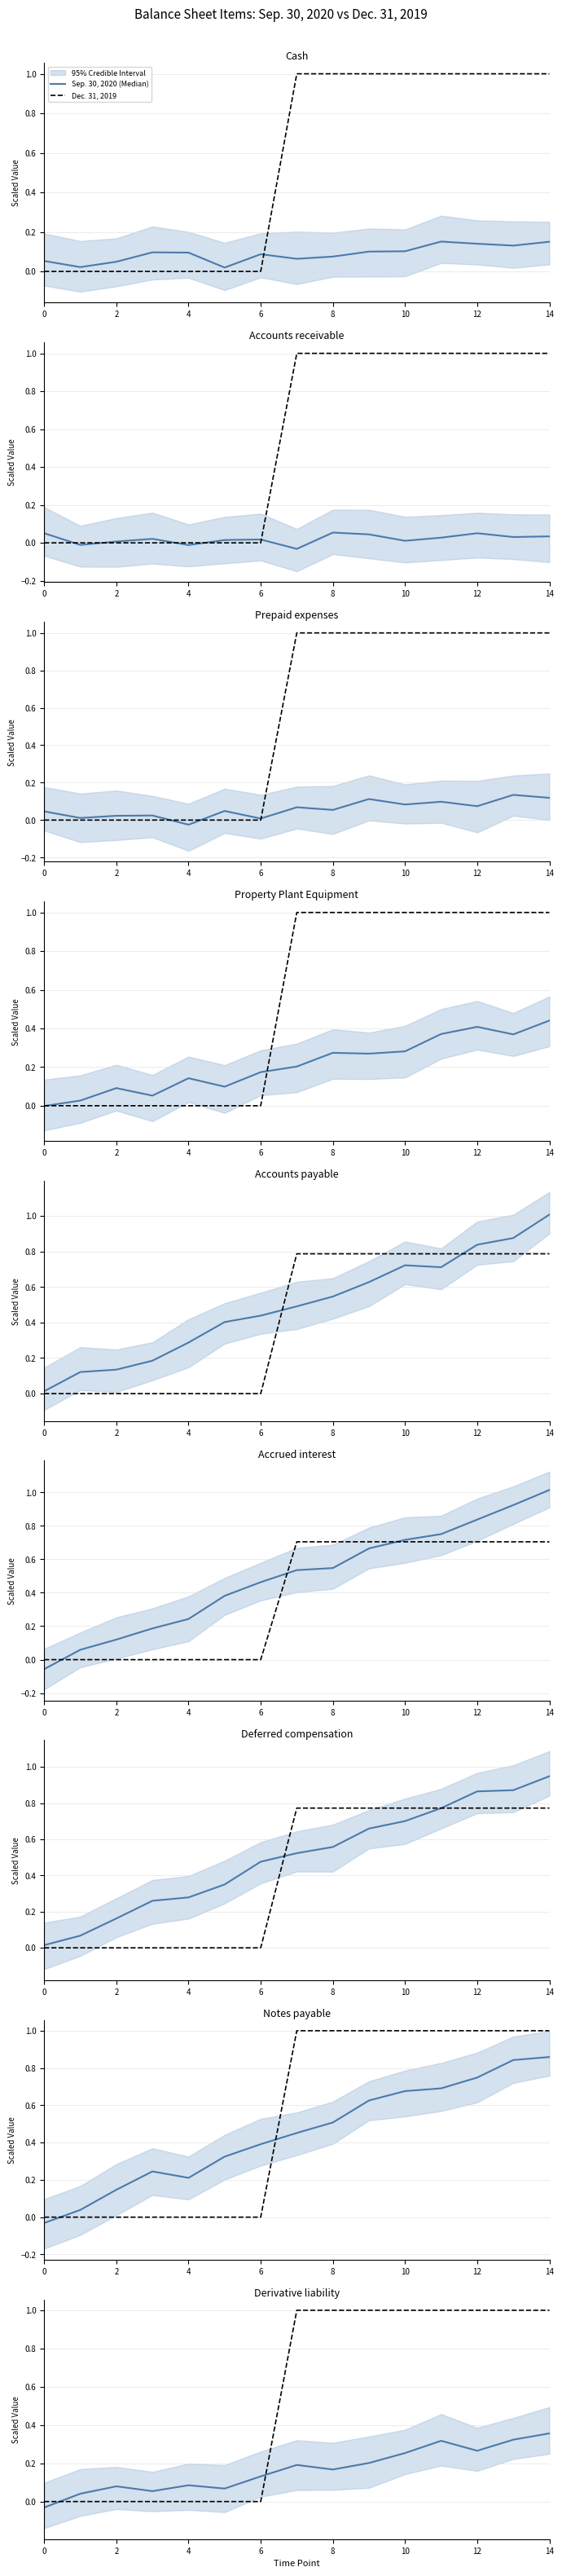

The Sep. 30, 2020 (Median) series shows 0.1 at 12. True or false?

False